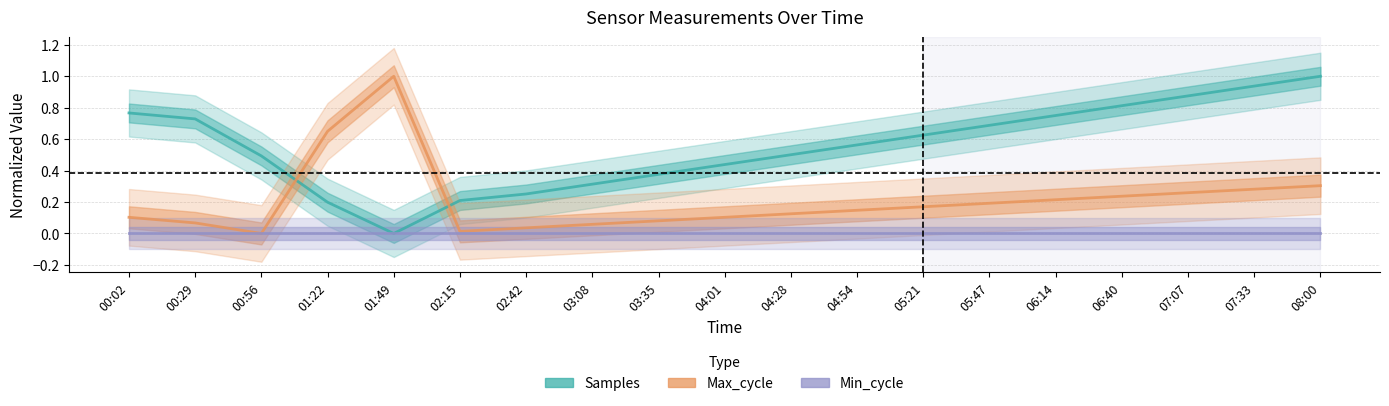

Between 01:49 and 06:40, which series saw the biggest shift?

Samples